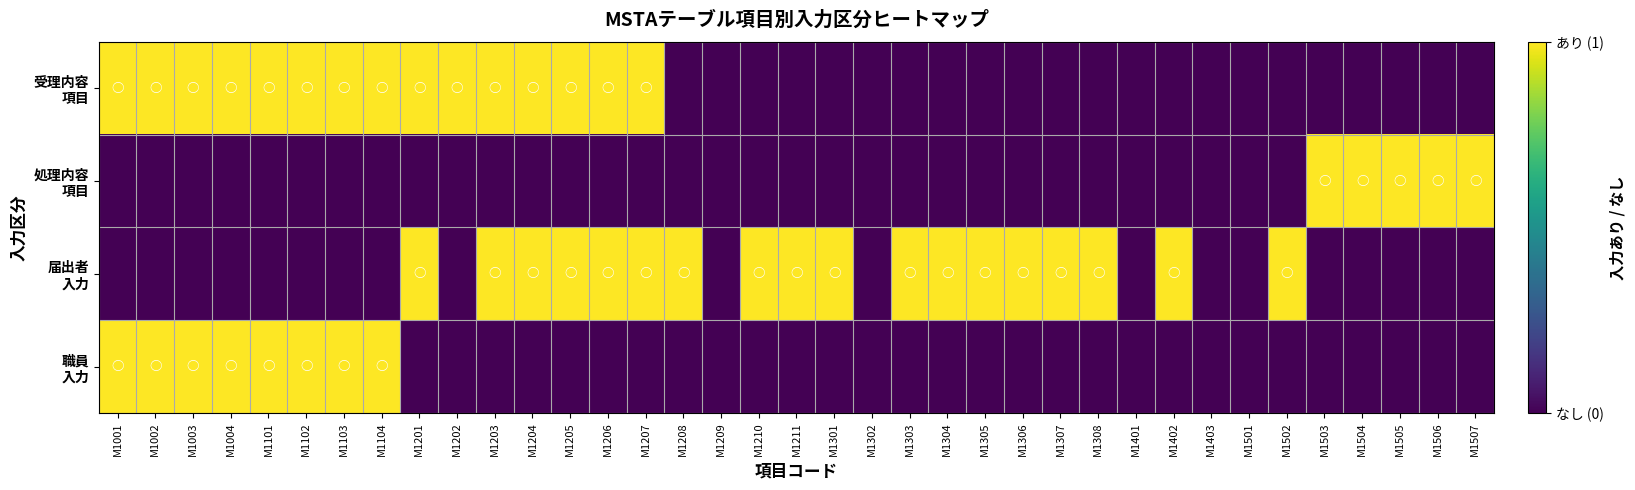

Count the number of data series in this chart.

4